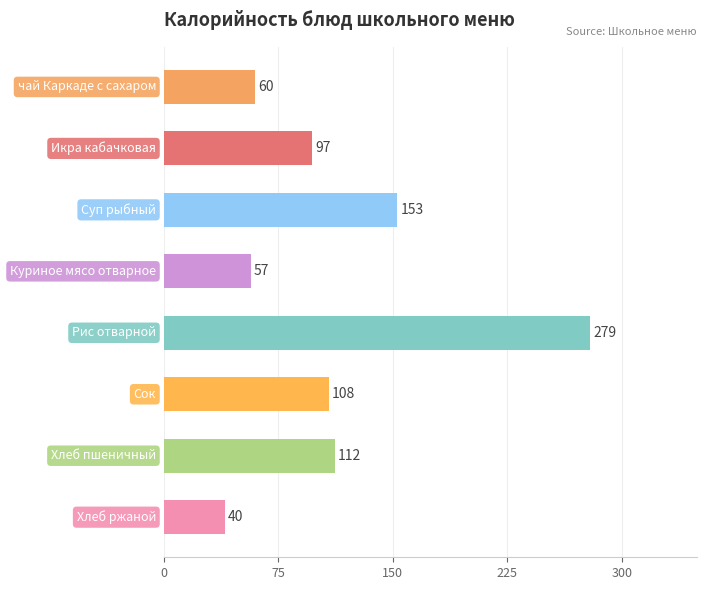

What is the value of the 4th bar from the top?

57